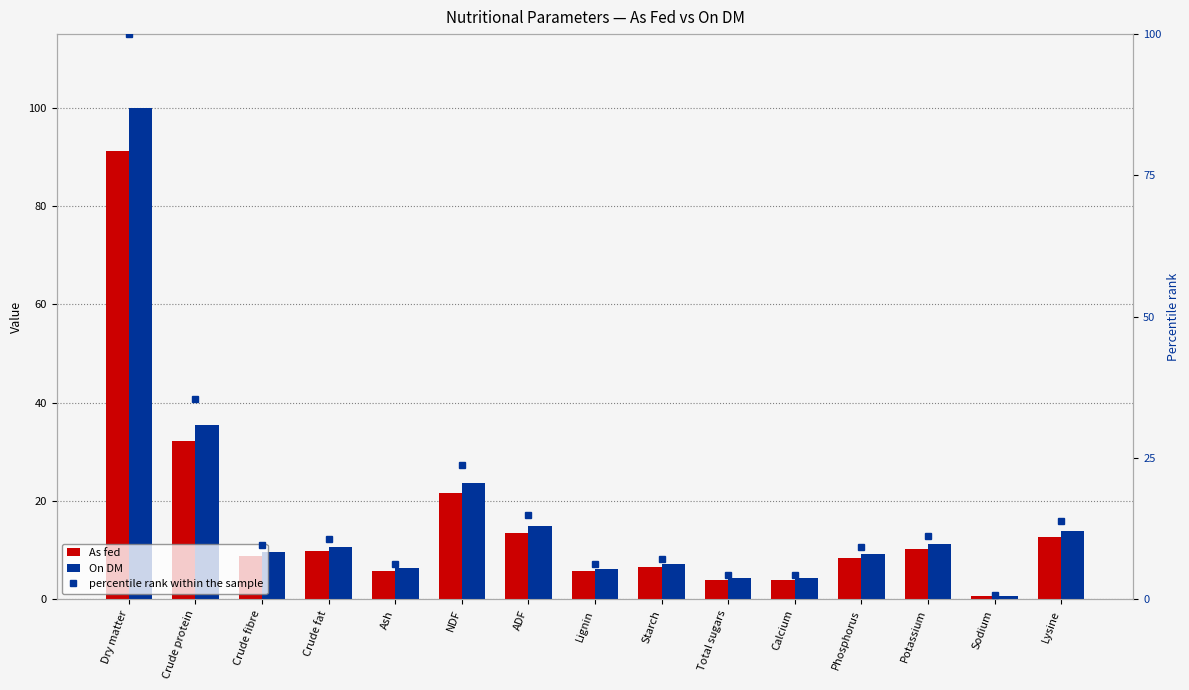

What is the total value across all series at Phosphorus?

27.1